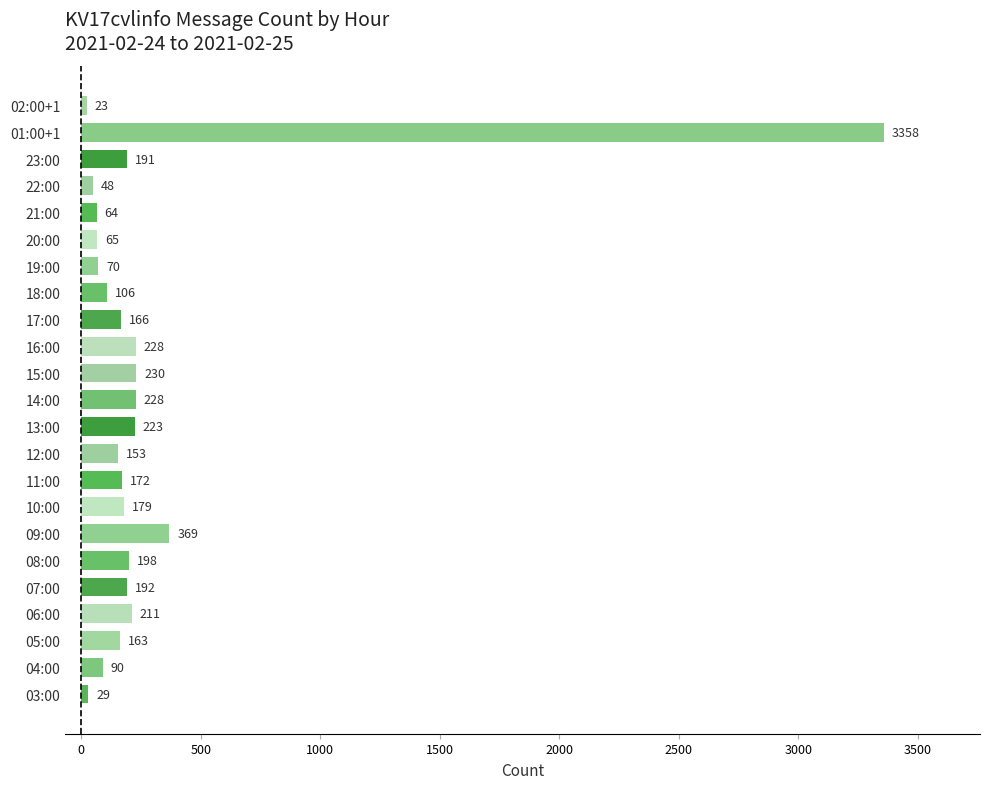

What is the sum of the values at 21:00 and 13:00?

287